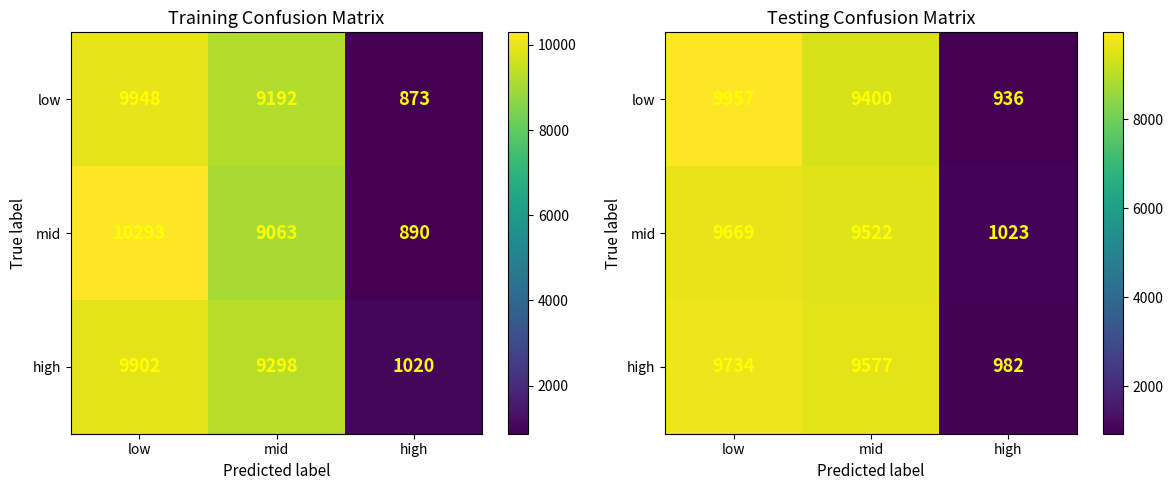

True or false: mid has a value of 9669 at low.

True